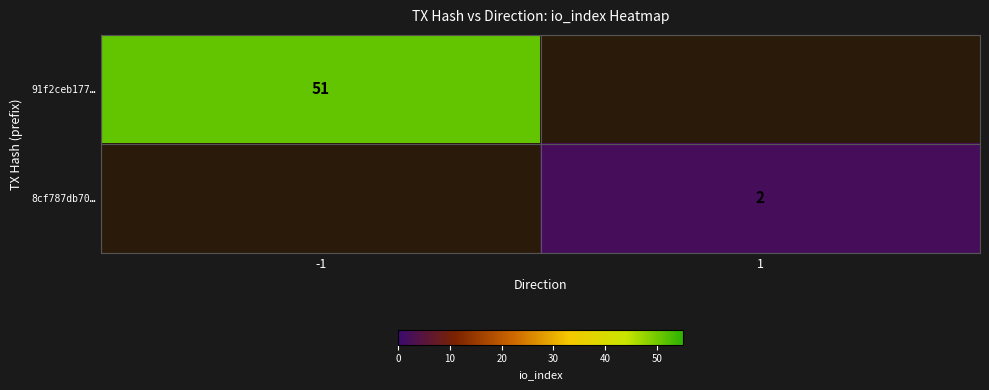

The value of 8cf787db70… at 1 is 1.0. True or false?

False